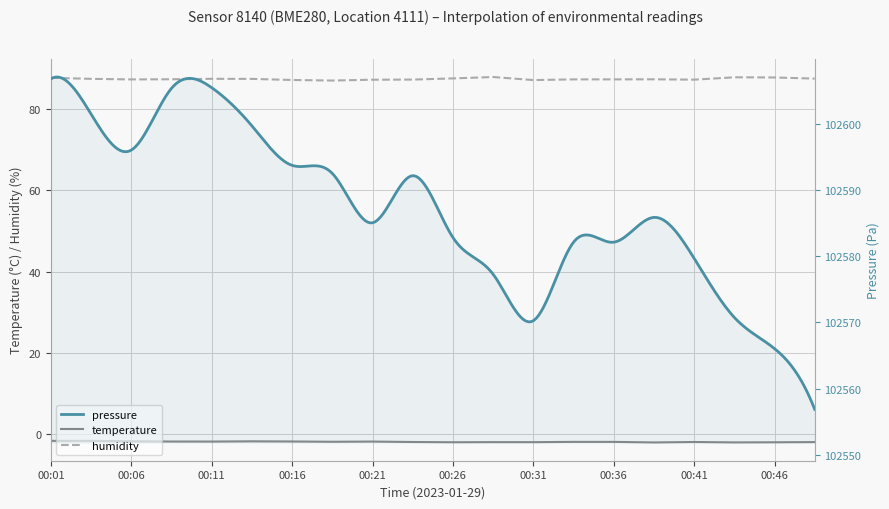

What is the lowest value of the temperature series?

-2.0